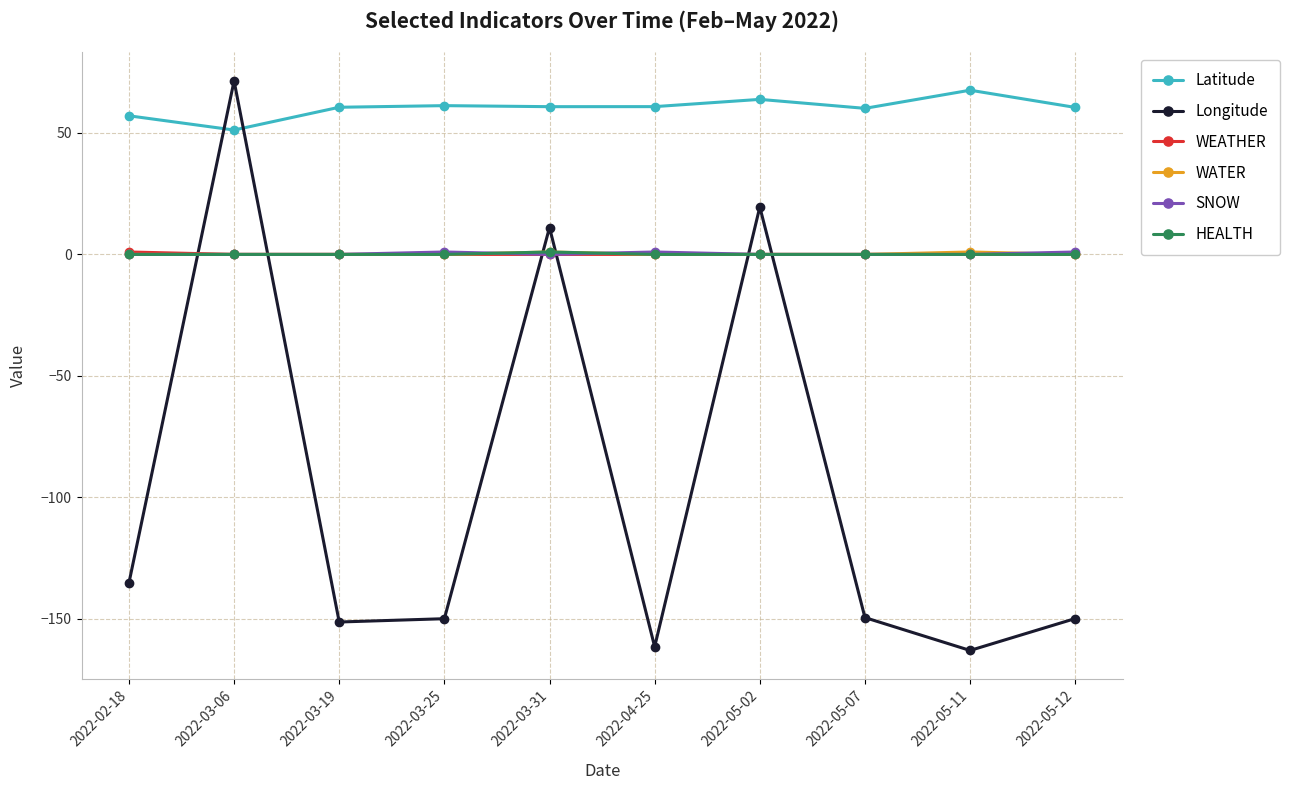

How many distinct data groups are displayed?

6